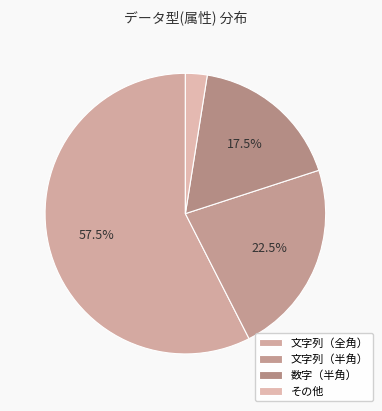

To the nearest percent, what is the difference between the 文字列（半角） and 数字（半角） slice percentages?

5%